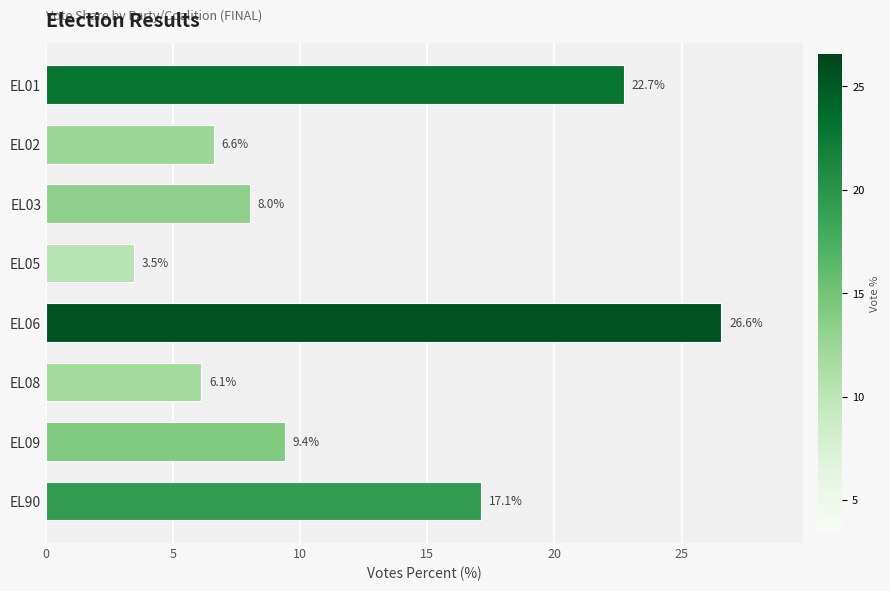

Which label corresponds to the largest value in the chart?

EL06